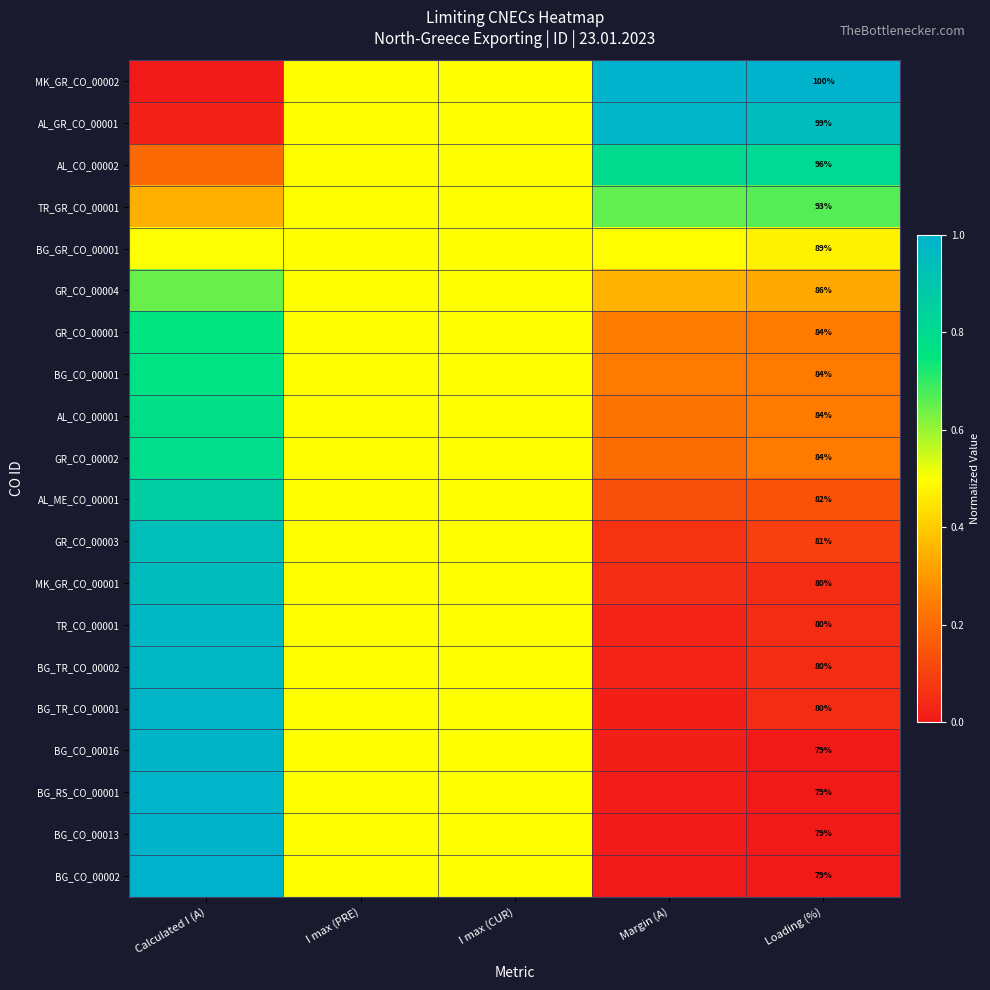

What is the total value across all series at Margin (A)?

5.5